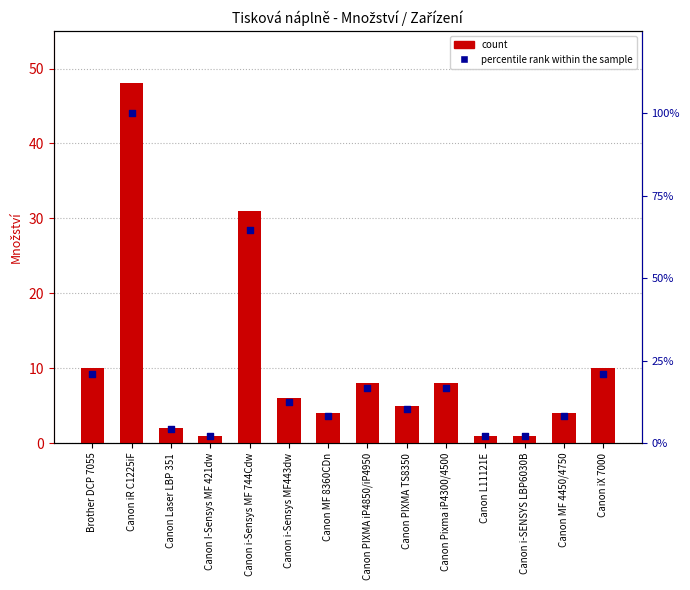

What are all the series names shown in the legend?

count, percentile rank within the sample